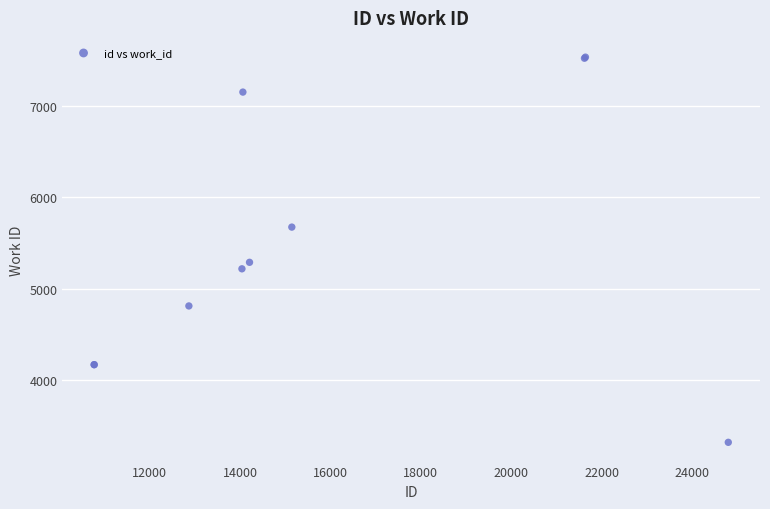

What Y value in the scatter plot is closest to 5427?

5290